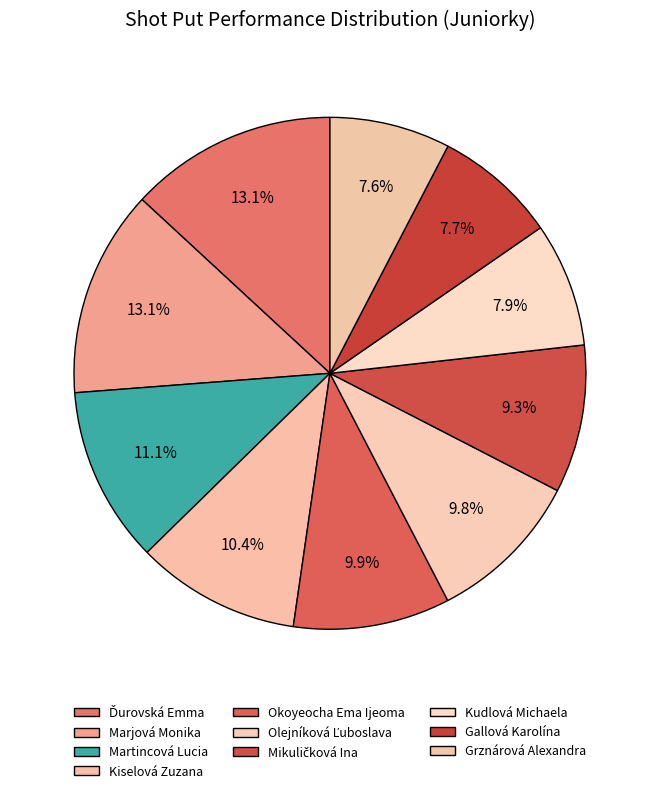

Rank the categories by value from lowest to highest.

Grznárová Alexandra, Gallová Karolína, Kudlová Michaela, Mikuličková Ina, Olejníková Ľuboslava, Okoyeocha Ema Ijeoma, Kiselová Zuzana, Martincová Lucia, Marjová Monika, Ďurovská Emma